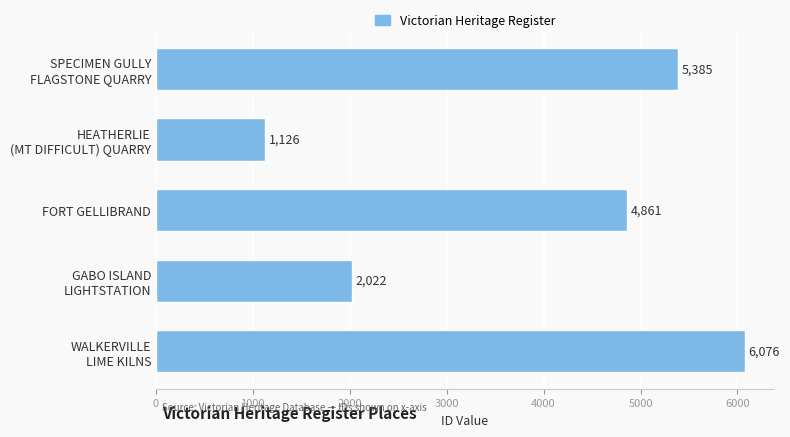

How many data points are less than 4861?

2